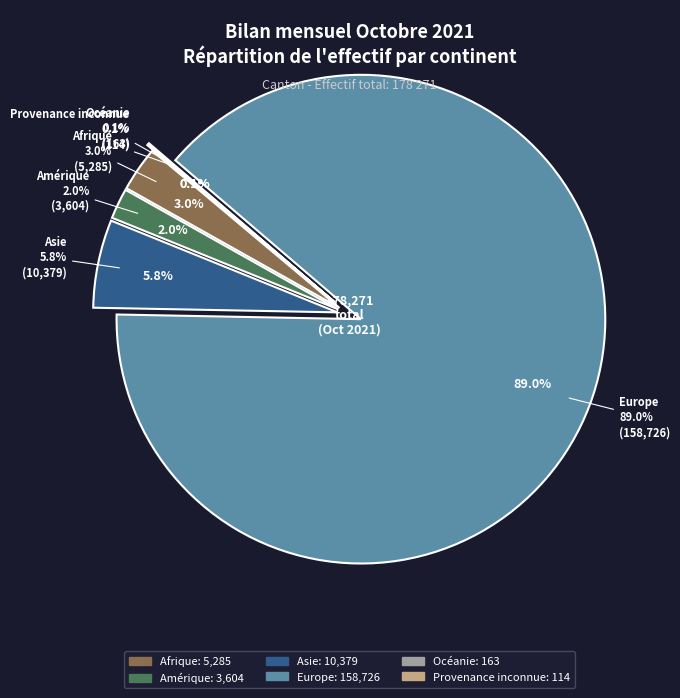

Which slice is the smallest?

Provenance inconnue